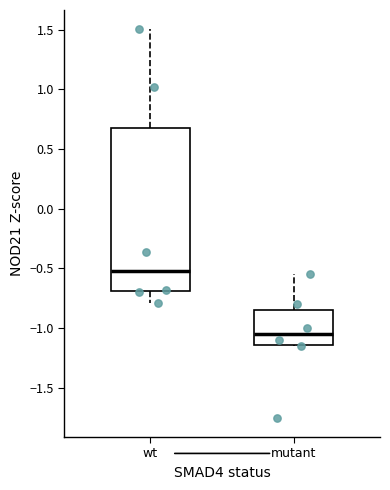

Where does the upper whisker of the box for wt end on the y-axis? The values are not printed on the chart, so give them approximately, as read against the axis.

1.50